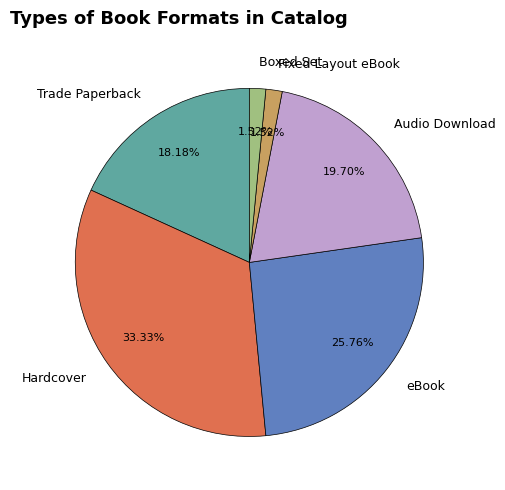

How many segments does this pie chart have?

6